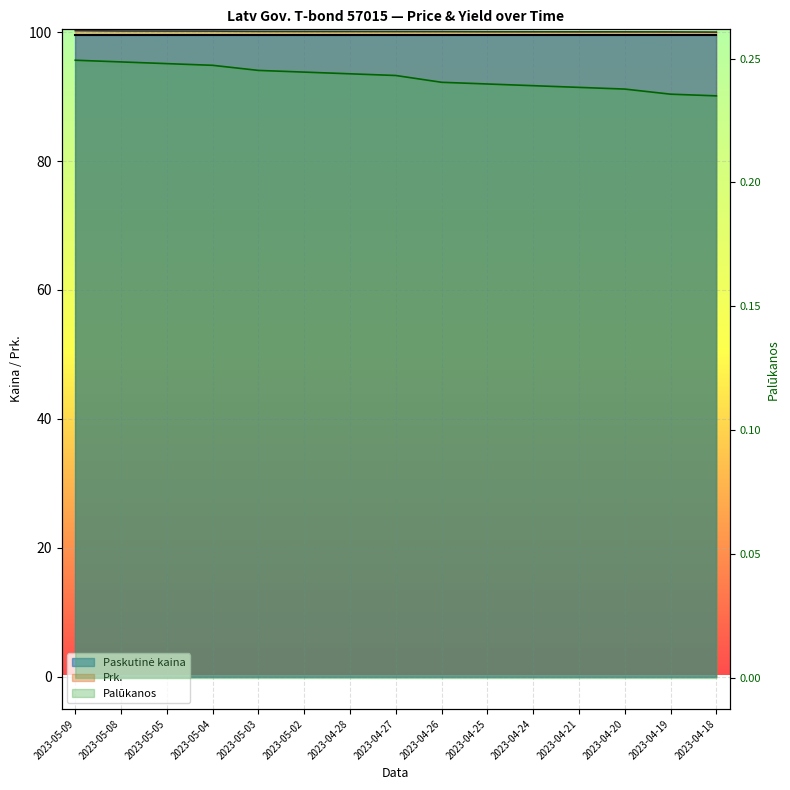

Is the value of Palūkanos at 2023-05-08 greater than the value of Prk. at 2023-04-25?

No